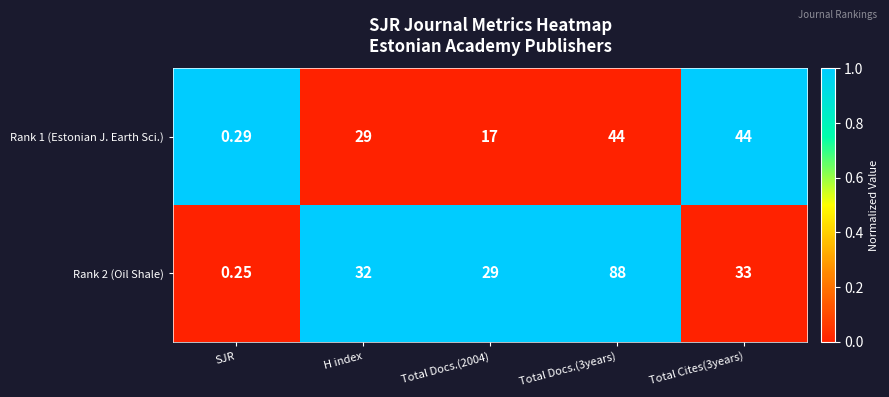

At H index, list the series in order from smallest to largest.

Rank 1 (Estonian J. Earth Sci.), Rank 2 (Oil Shale)